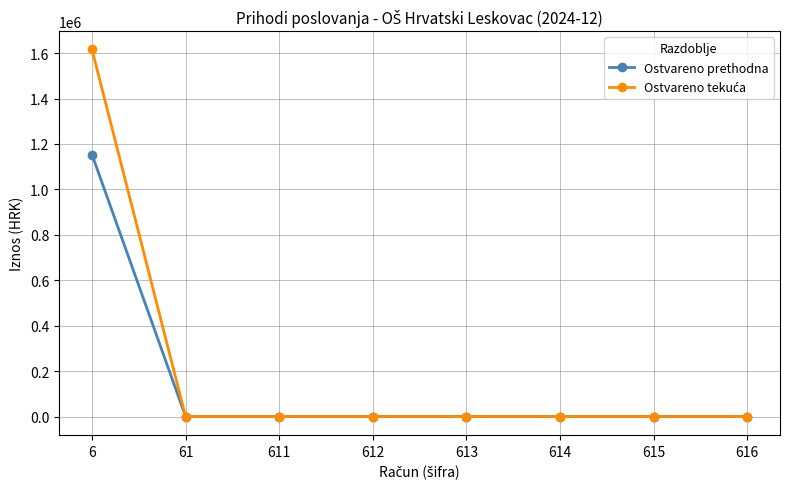

The value of Ostvareno prethodna at 612 is 490674.2. True or false?

False